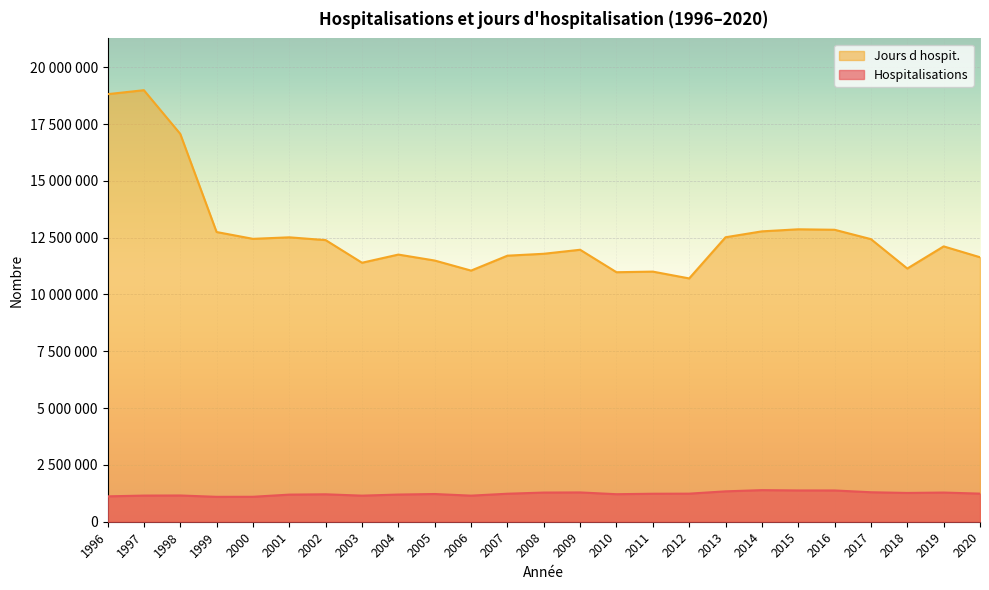

Where is Hospitalisations nearest to the value 1243157?

2020